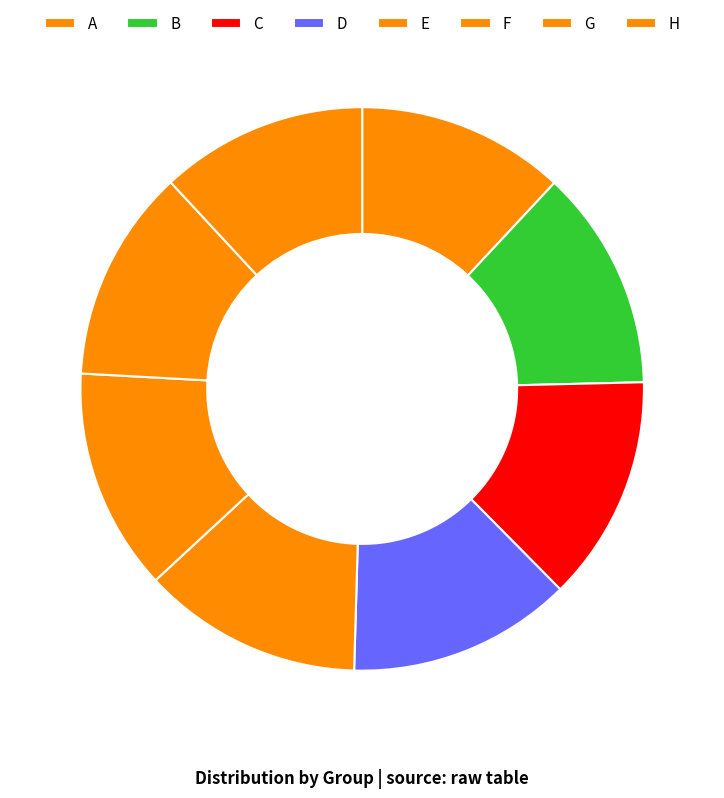

Is it true that F is 5% of the pie?

False